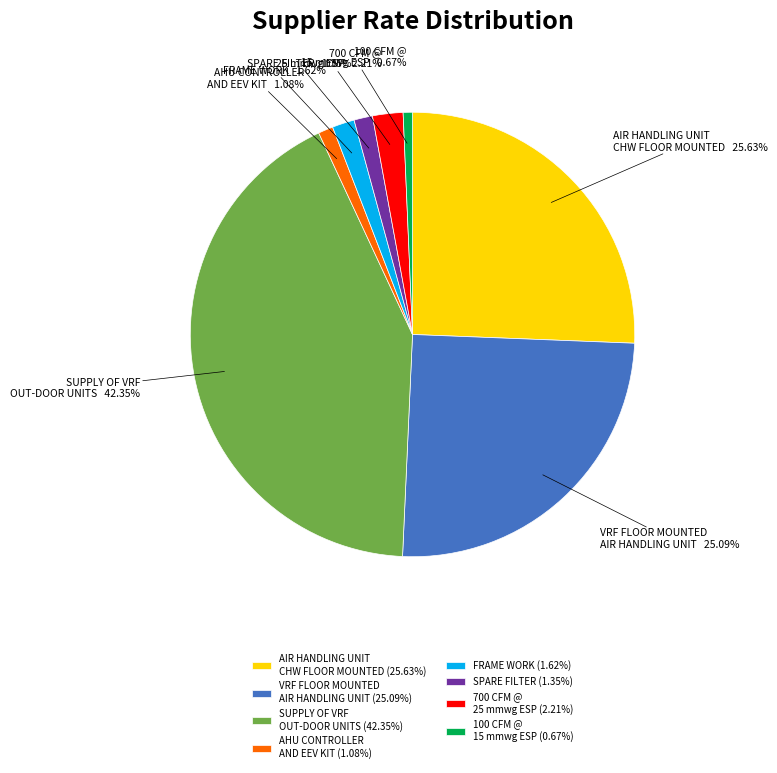

Is there any slice that represents more than half of the pie?

No